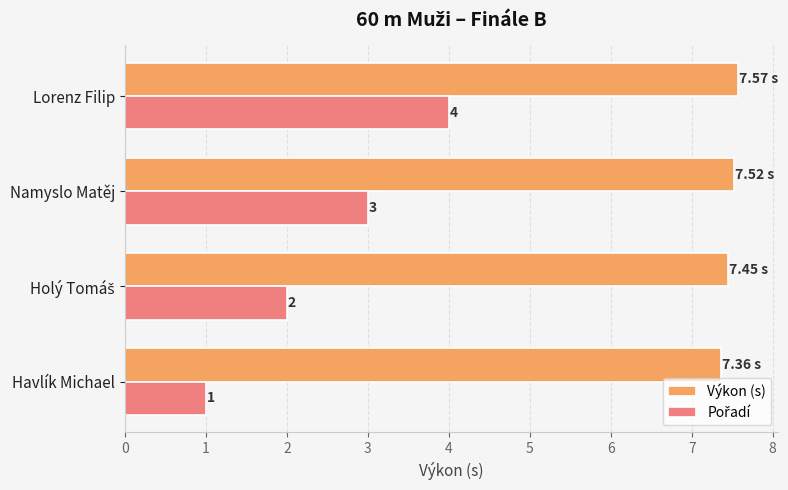

Which series has the largest total across all categories?

Výkon (s)